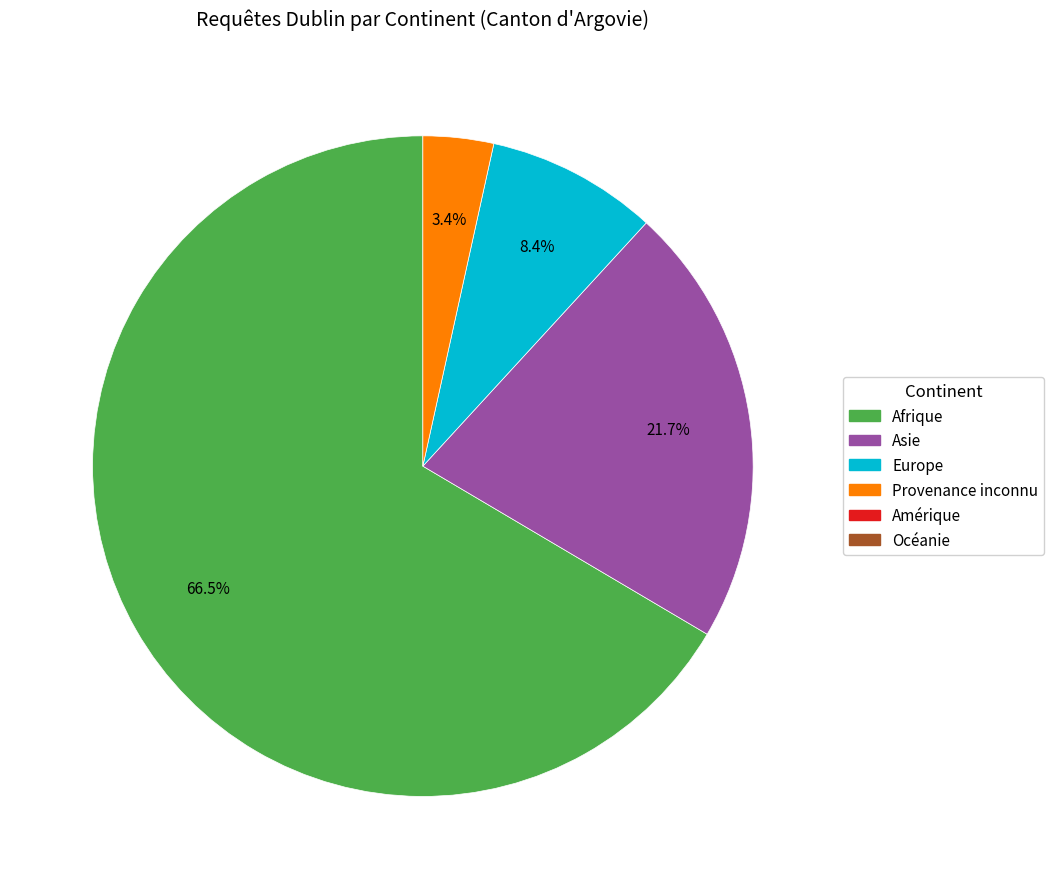

Count the number of slices in the pie.

4